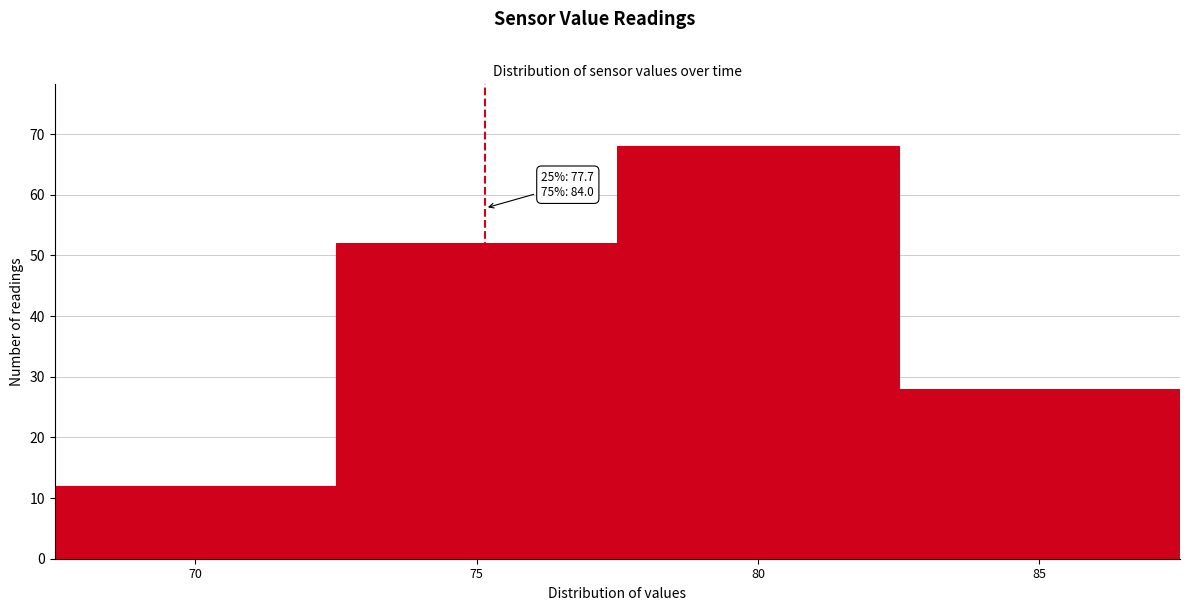

Reading left to right, transcribe all the data shown in this chart.

70=12	75=52	80=68	85=28